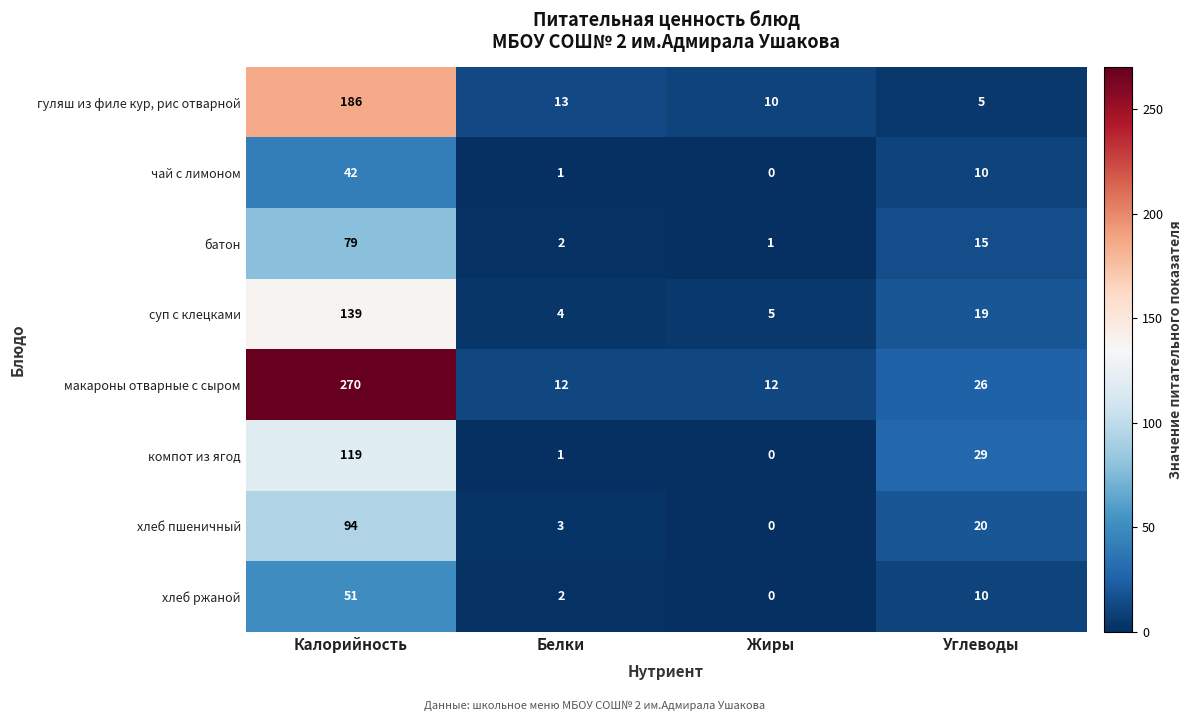

Which series has the largest total across all categories?

макароны отварные с сыром